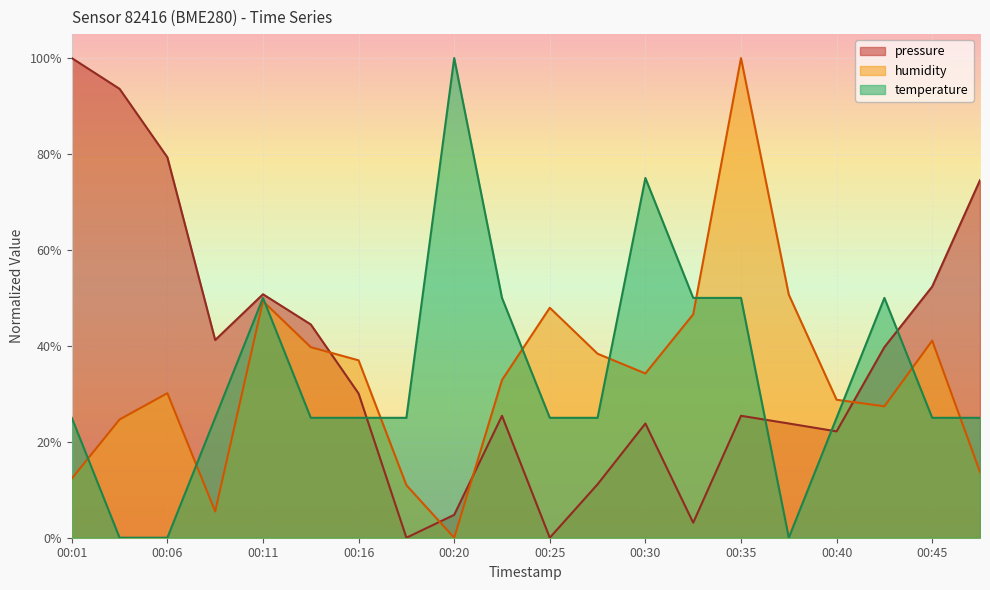

How many categories are shown in the chart?

20